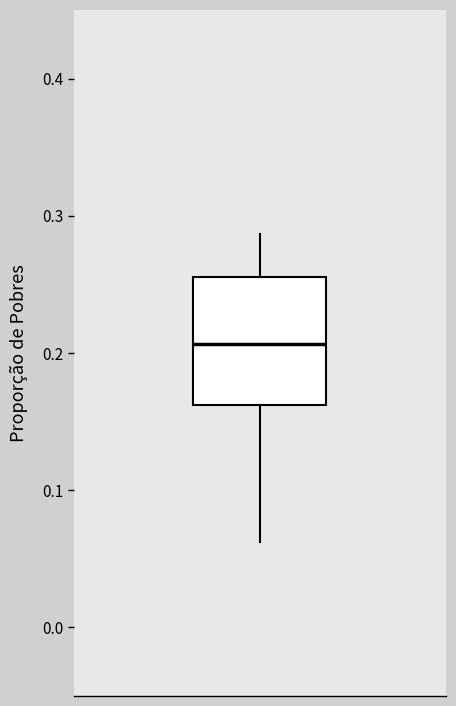

Read this box plot against the y-axis: the position of the median line, the range covered by the box, and the ends of both whiskers. The values are not printed on the chart, so give them approximately, as read against the axis.

median 0.21, box 0.16 to 0.26, whiskers 0.06 to 0.29